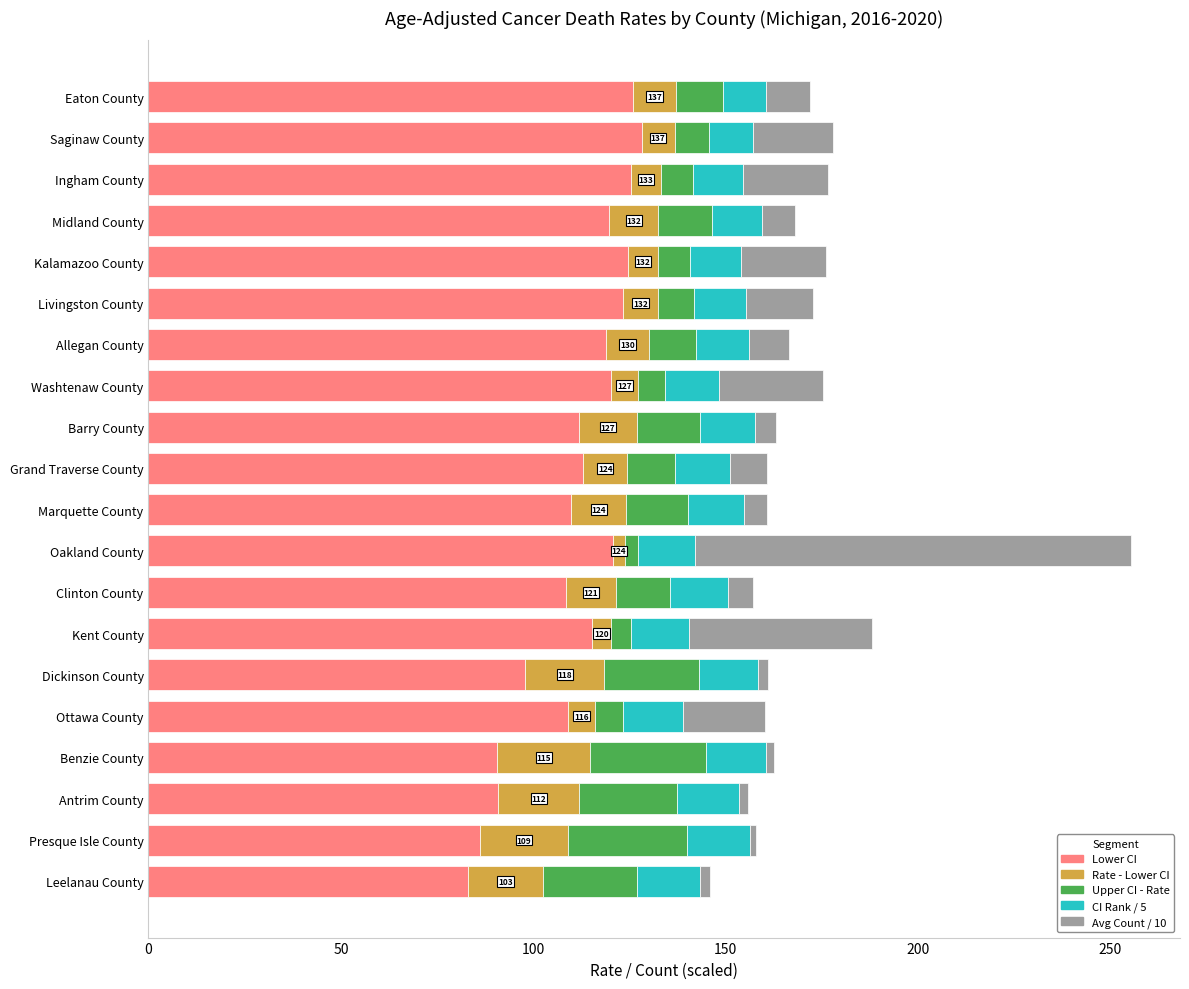

Is it true that Lower CI equals 124.5 at Kalamazoo County?

True